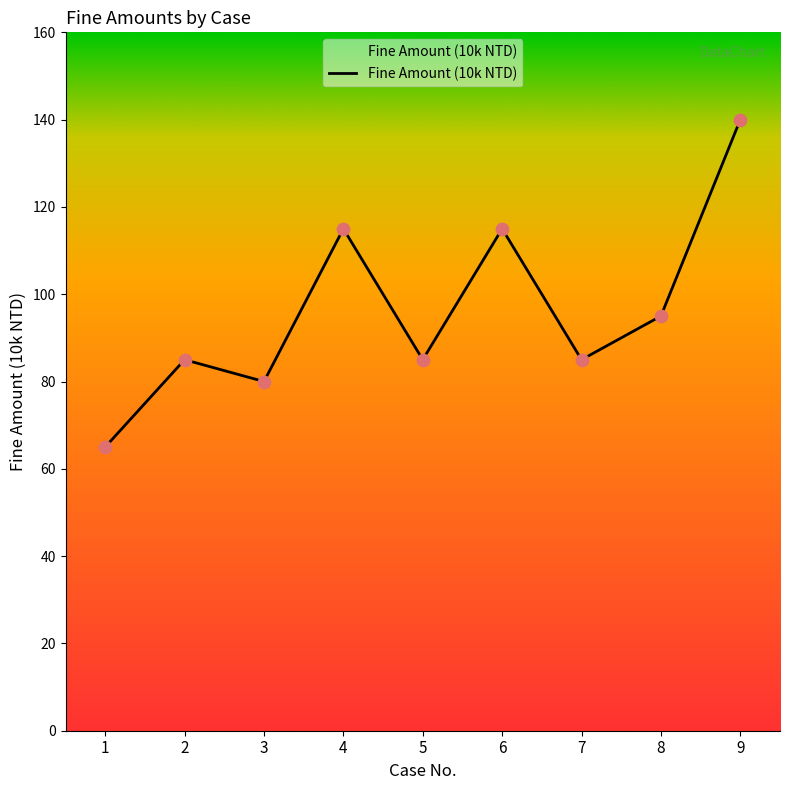

Which has a higher value, 6 or 3?

6